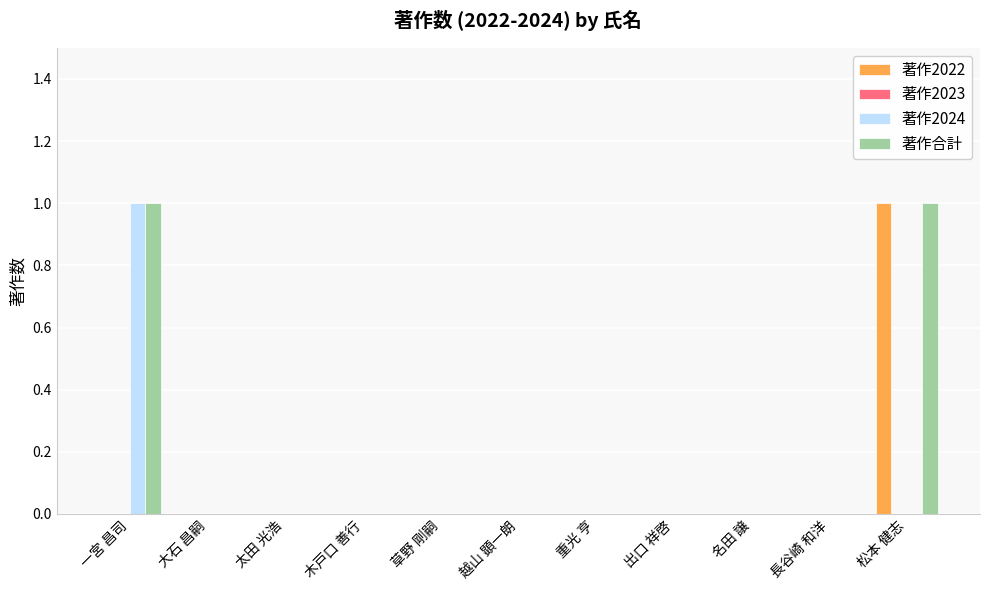

Which series has the largest total across all categories?

著作合計